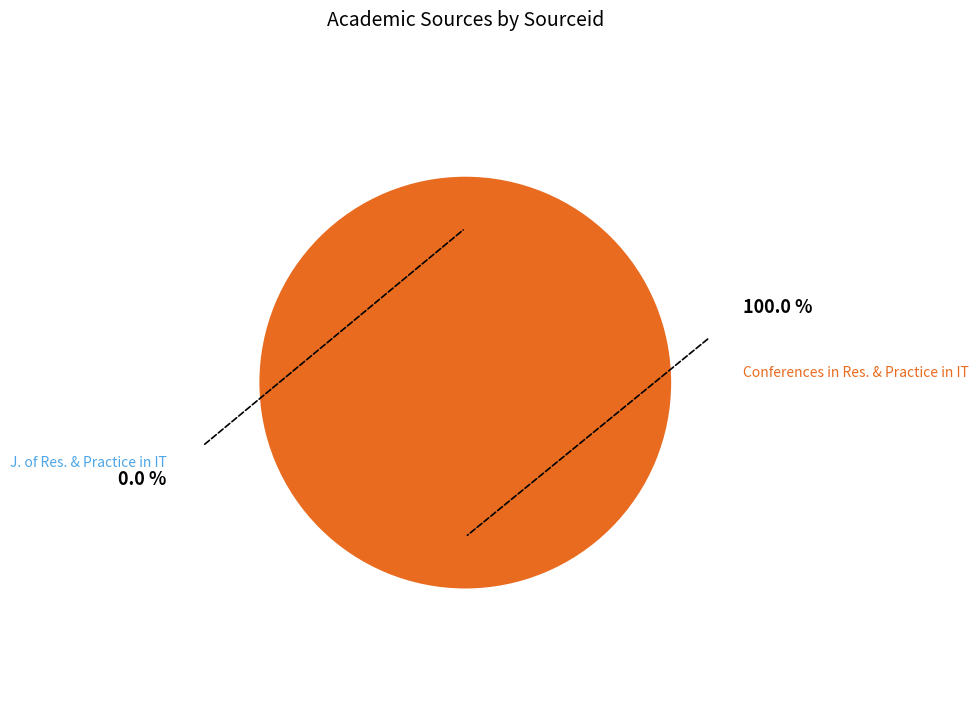

Rank the categories by value from highest to lowest.

Conferences in Research and Practice in Information Technology, Journal of Research and Practice in Information Technology